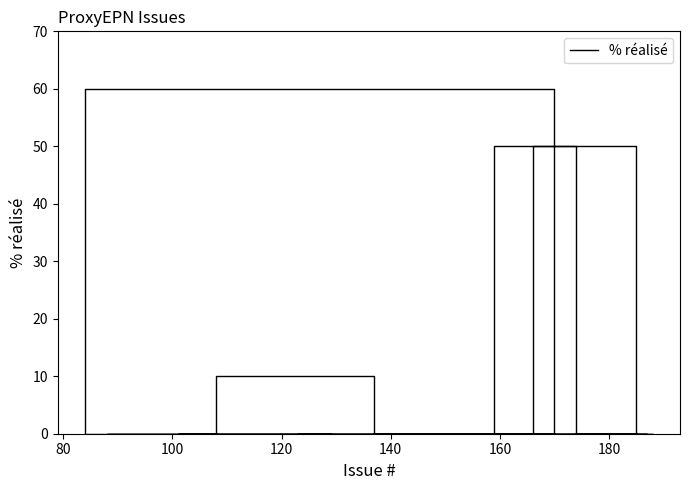

The chart shows a value of -28 at 9. True or false?

False